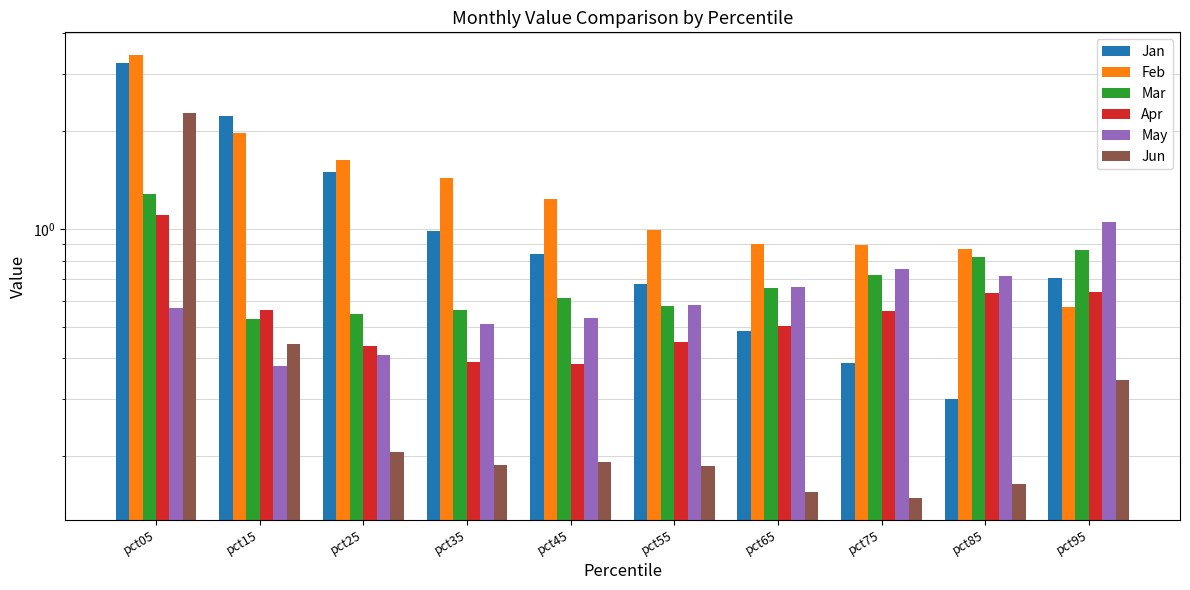

What is the average value of the May series?

0.6